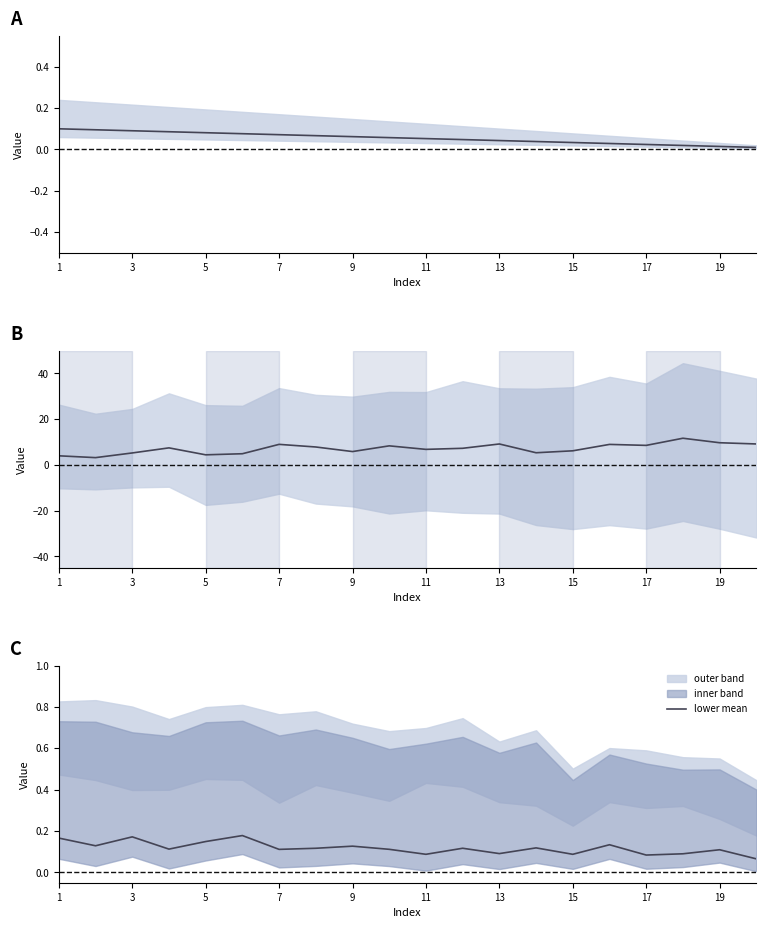

True or false: lower mean has a value of 0.0 at 15.

False